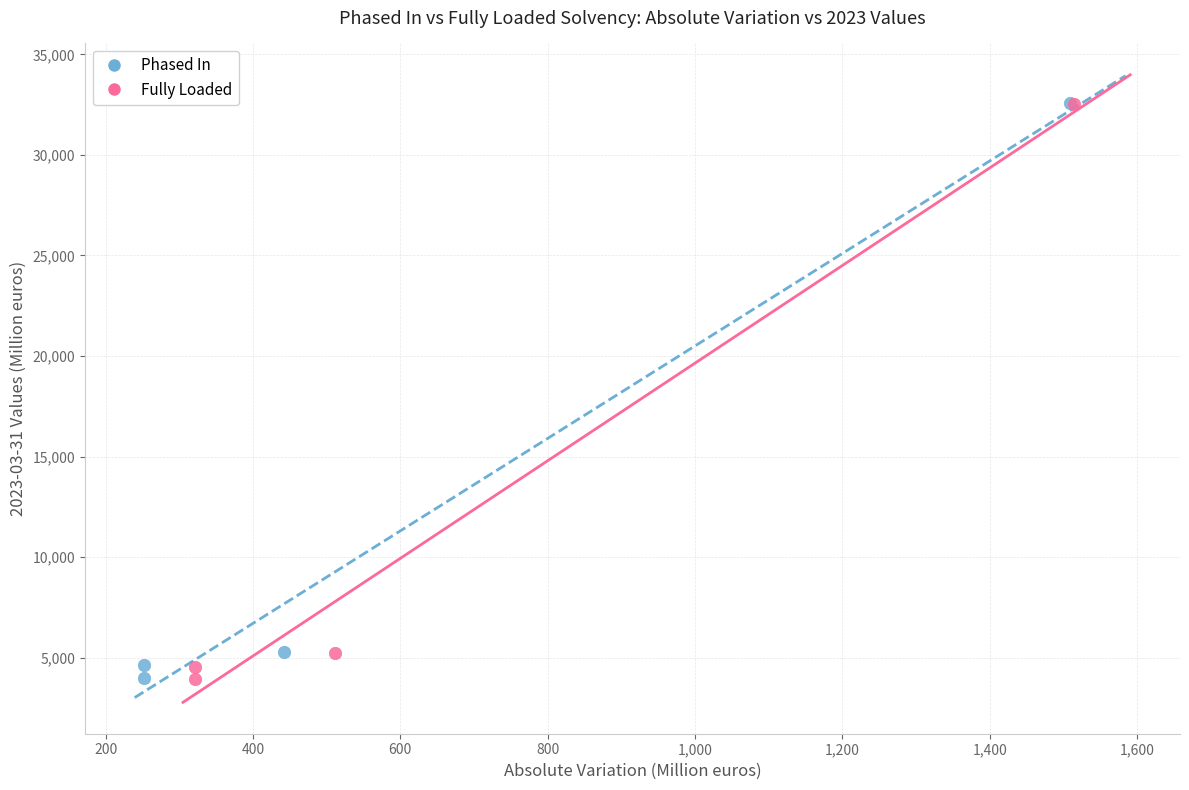

Which series has the largest Y range (max minus min)?

Fully Loaded